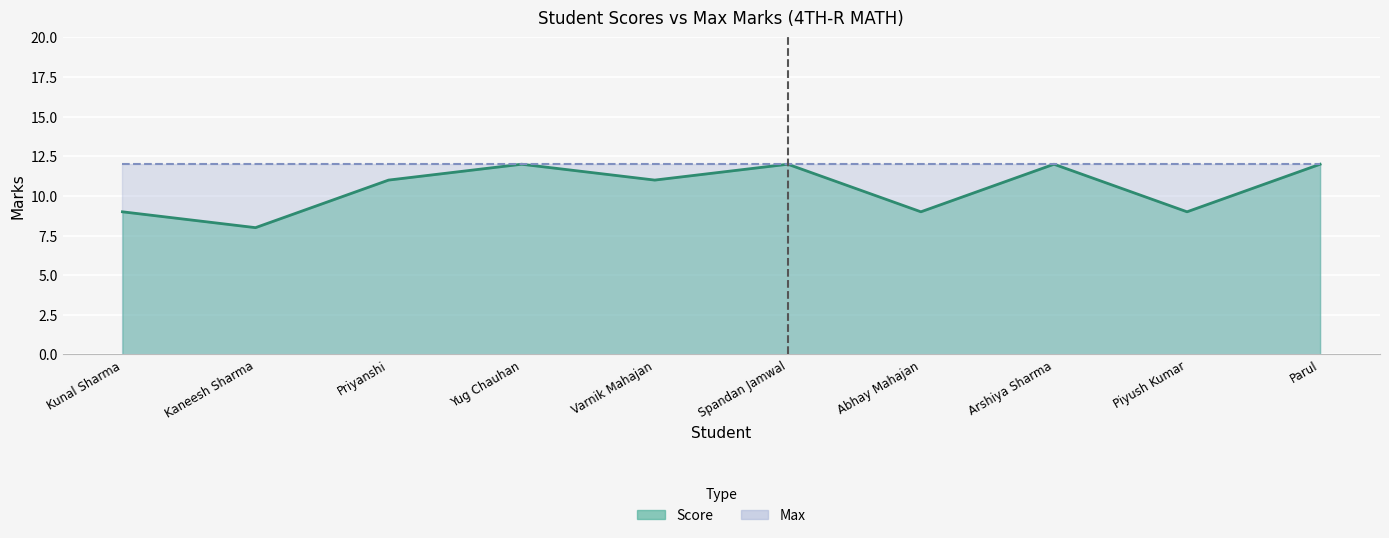

What is the difference between the maximum and second lowest values?

3